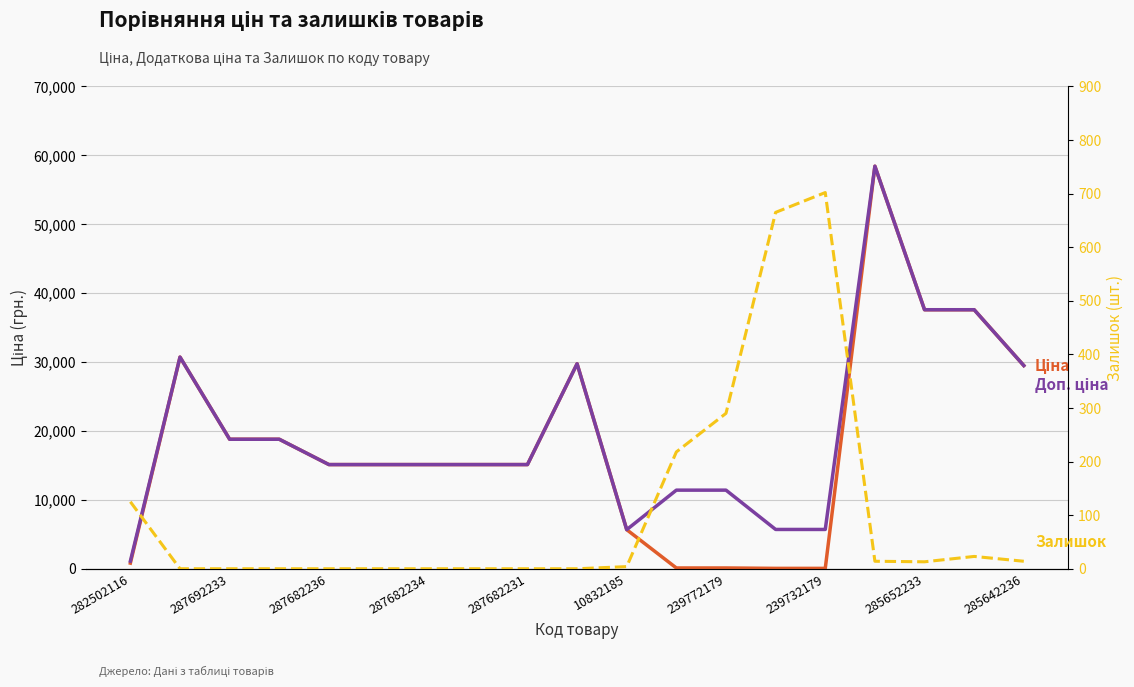

Reading right to left, transcribe all the data shown in this chart.

Ціна: 29491.5	37593.6	37593.6	58426.5	57.0	57.0	114.1	114.1	5673.8	29747.2	15120.0	15120.0	15120.0	15120.0	15120.0	18796.8	18796.8	30717.1	818.5
Доп. ціна: 29491.5	37593.6	37593.6	58426.5	5705.0	5705.0	11410.0	11410.0	5673.8	29747.2	15120.0	15120.0	15120.0	15120.0	15120.0	18796.8	18796.8	30717.1	1109.2
Залишок: 14.0	23.0	13.0	14.0	702.0	665.0	290.0	218.0	4.0	0.0	0.0	0.0	0.0	0.0	0.0	0.0	0.0	0.0	125.0